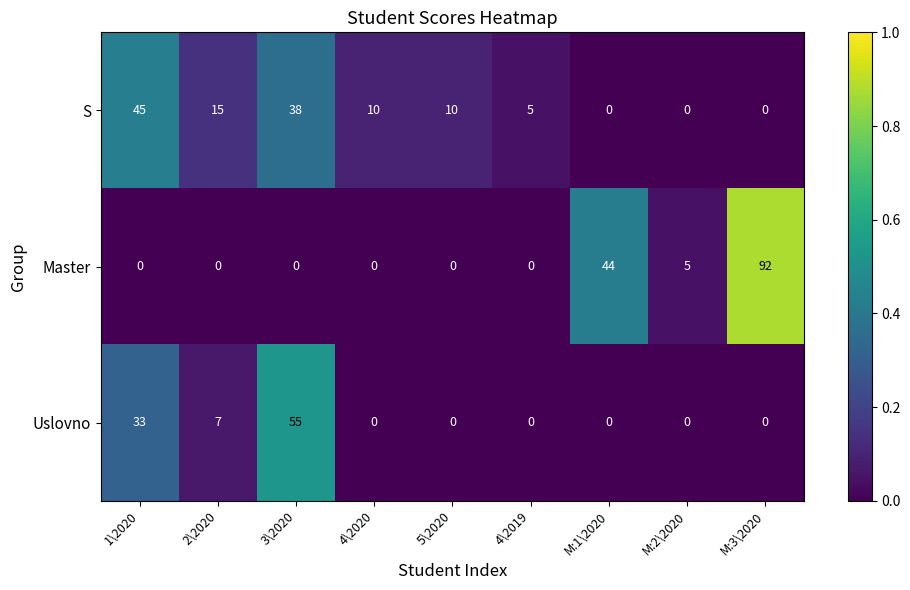

Which category has the highest value across all series?

M:3\2020